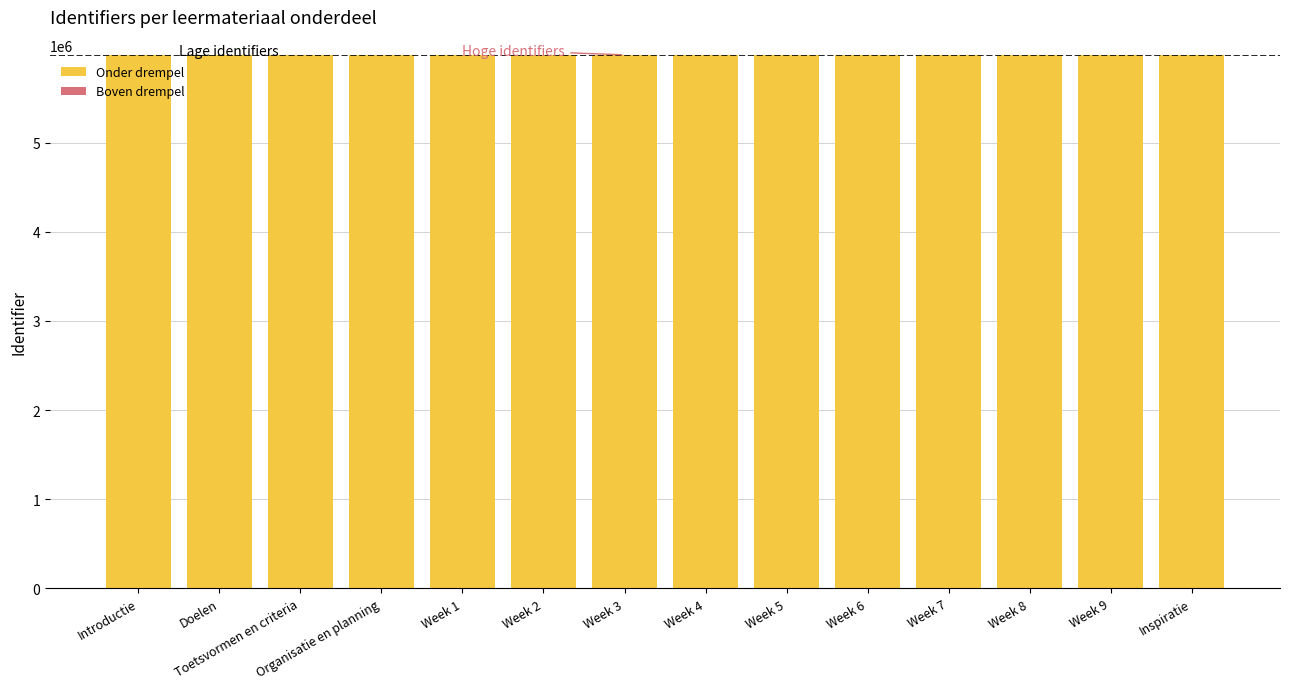

The value of Onder drempel at Doelen is 2265111. True or false?

False